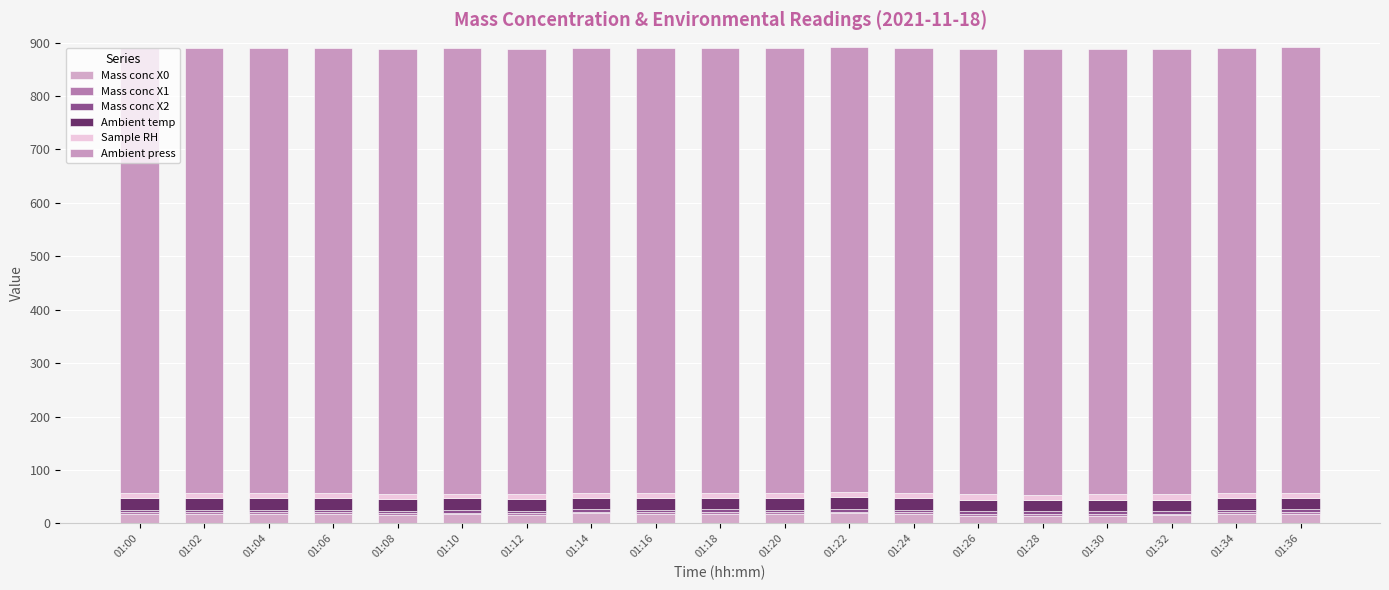

What is the sum of the Mass conc X1 values at 01:32 and 01:02?

6.4